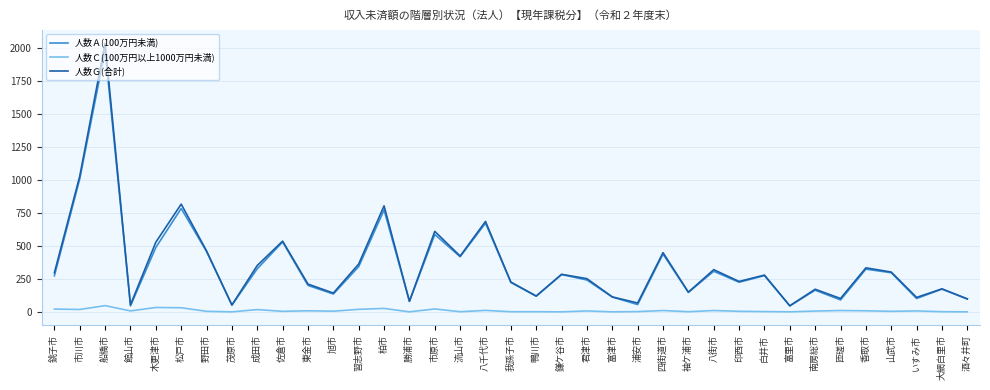

Which series has the widest spread of values?

人数Ｇ(合計)